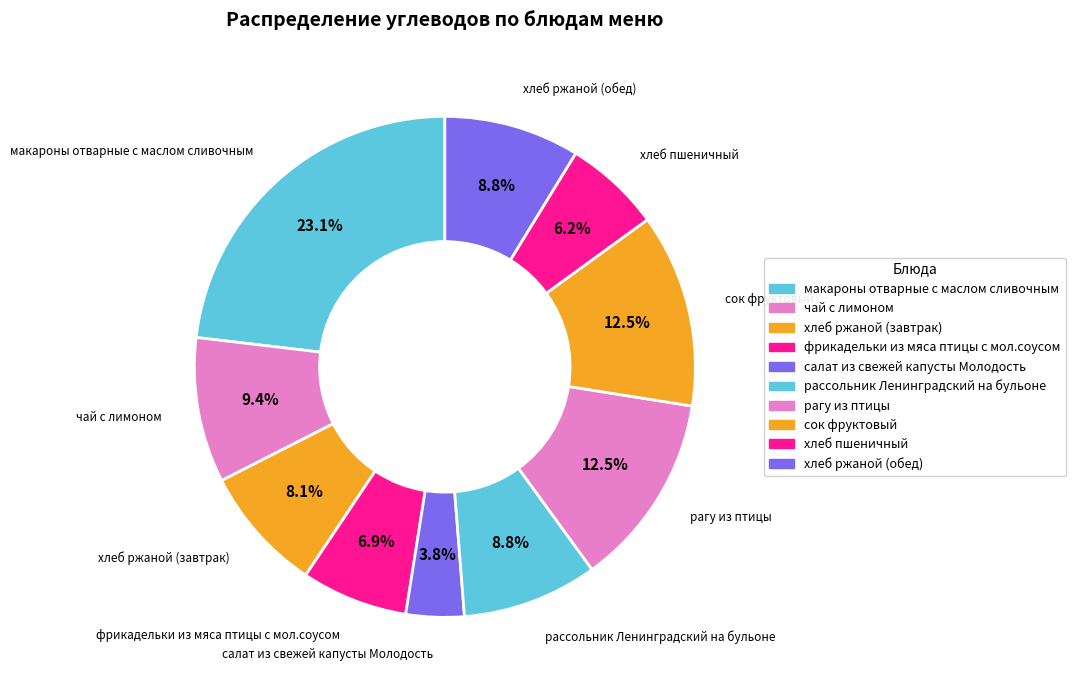

Is it true that хлеб ржаной (обед) is 9% of the pie?

True